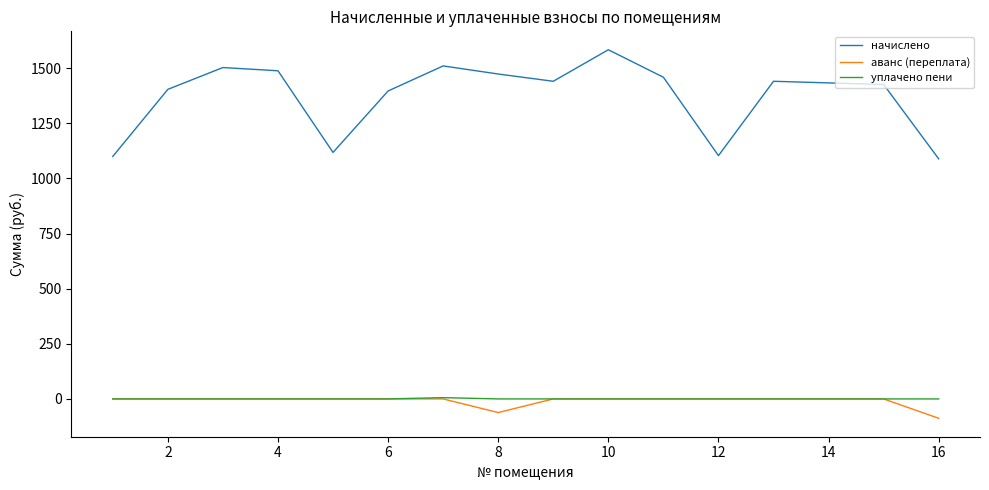

What is the maximum value shown in the chart?

1583.7